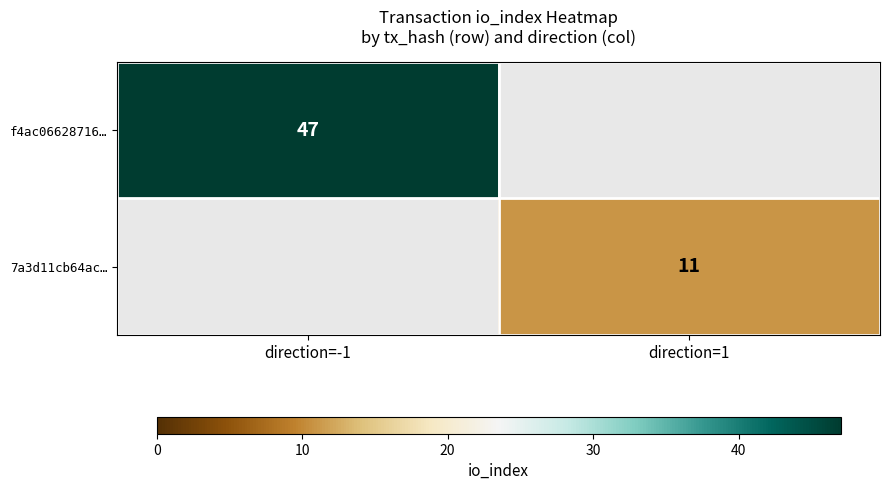

The 7a3d11cb64ac… series shows 11 at direction=1. True or false?

True